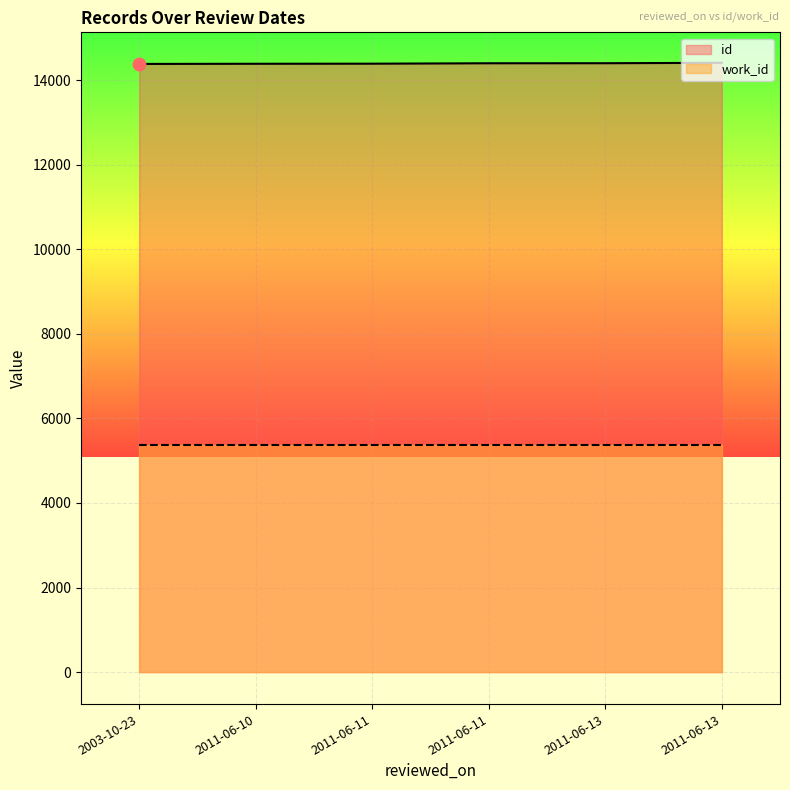

What is the change in value from 2003-10-23 to 2011-06-10?

+4